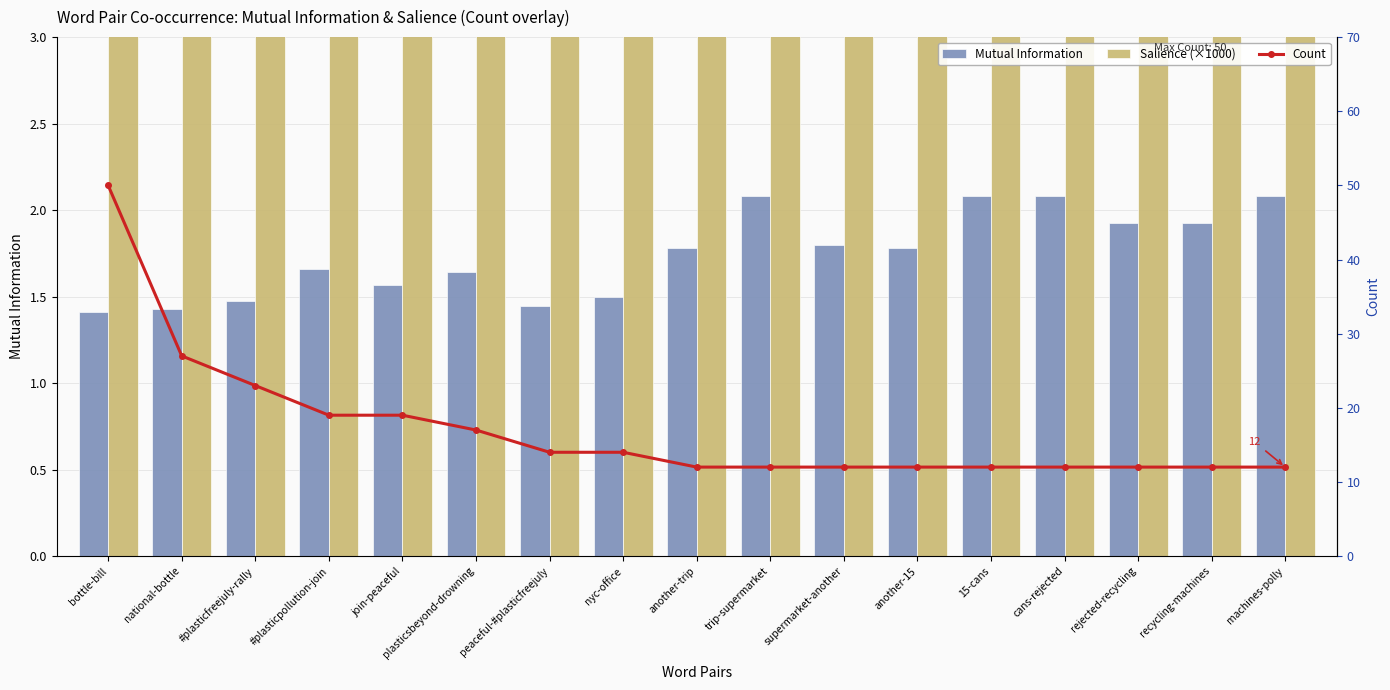

Reading left to right, list all the values displayed in this chart.

Mutual Information: bottle-bill=1.4	national-bottle=1.4	#plasticfreejuly-rally=1.5	#plasticpollution-join=1.7	join-peaceful=1.6	plasticsbeyond-drowning=1.6	peaceful-#plasticfreejuly=1.4	nyc-office=1.5	another-trip=1.8	trip-supermarket=2.1	supermarket-another=1.8	another-15=1.8	15-cans=2.1	cans-rejected=2.1	rejected-recycling=1.9	recycling-machines=1.9	machines-polly=2.1
Salience (×1000): bottle-bill=9.9	national-bottle=10.0	#plasticfreejuly-rally=9.6	#plasticpollution-join=8.9	join-peaceful=8.9	plasticsbeyond-drowning=8.5	peaceful-#plasticfreejuly=7.8	nyc-office=7.8	another-trip=7.2	trip-supermarket=7.2	supermarket-another=7.2	another-15=7.2	15-cans=7.2	cans-rejected=7.2	rejected-recycling=7.2	recycling-machines=7.2	machines-polly=7.2
Count: bottle-bill=50.0	national-bottle=27.0	#plasticfreejuly-rally=23.0	#plasticpollution-join=19.0	join-peaceful=19.0	plasticsbeyond-drowning=17.0	peaceful-#plasticfreejuly=14.0	nyc-office=14.0	another-trip=12.0	trip-supermarket=12.0	supermarket-another=12.0	another-15=12.0	15-cans=12.0	cans-rejected=12.0	rejected-recycling=12.0	recycling-machines=12.0	machines-polly=12.0